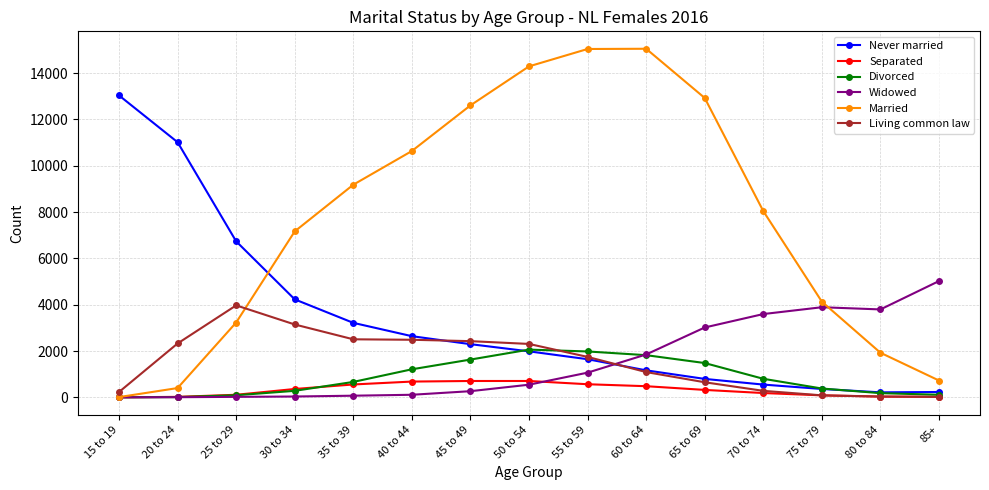

What is the maximum value shown in the chart?

15050